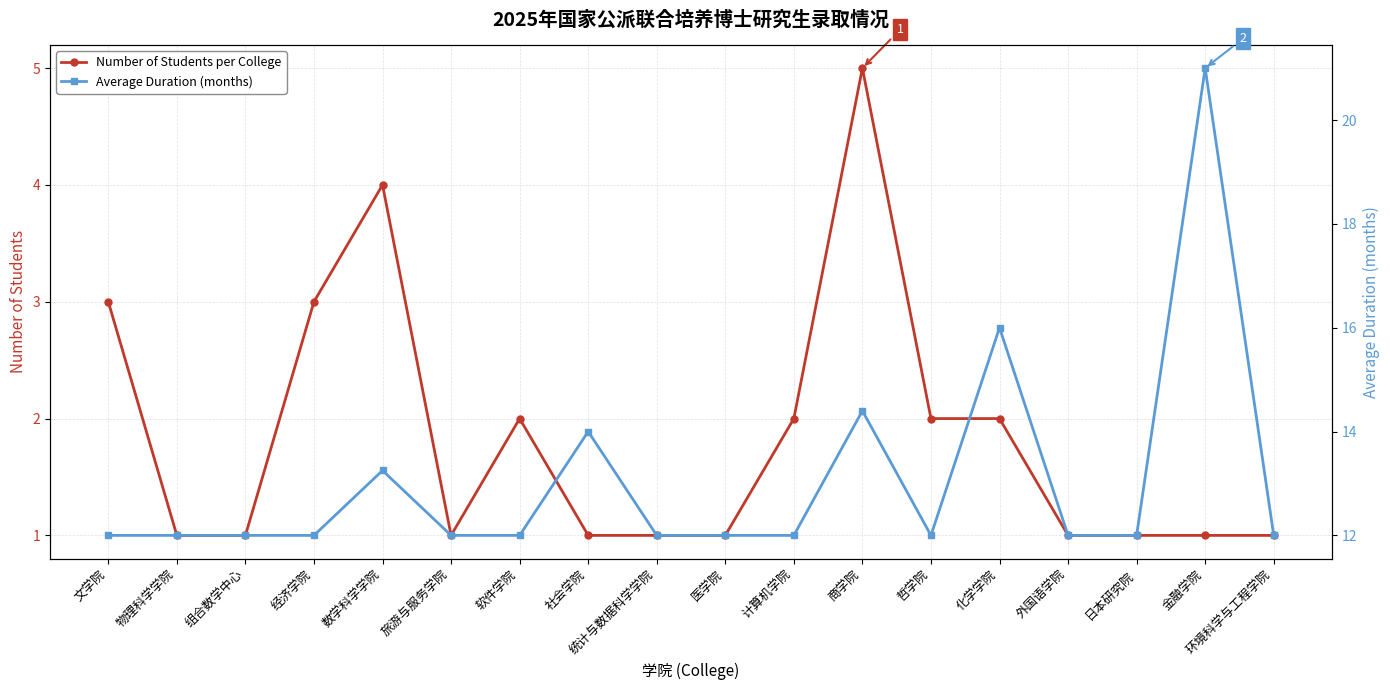

Which series has the largest total across all categories?

Average Duration (months)